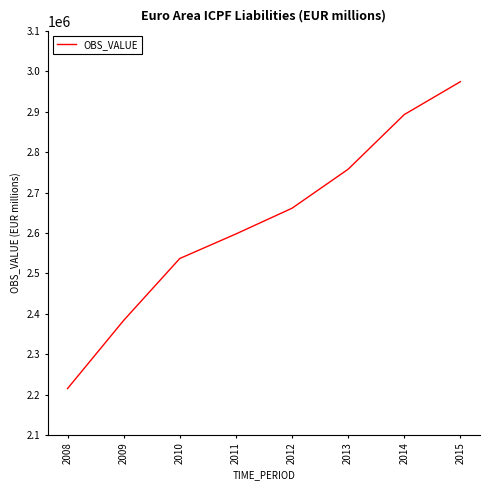

What is the approximate value at 2013?

2757940.1